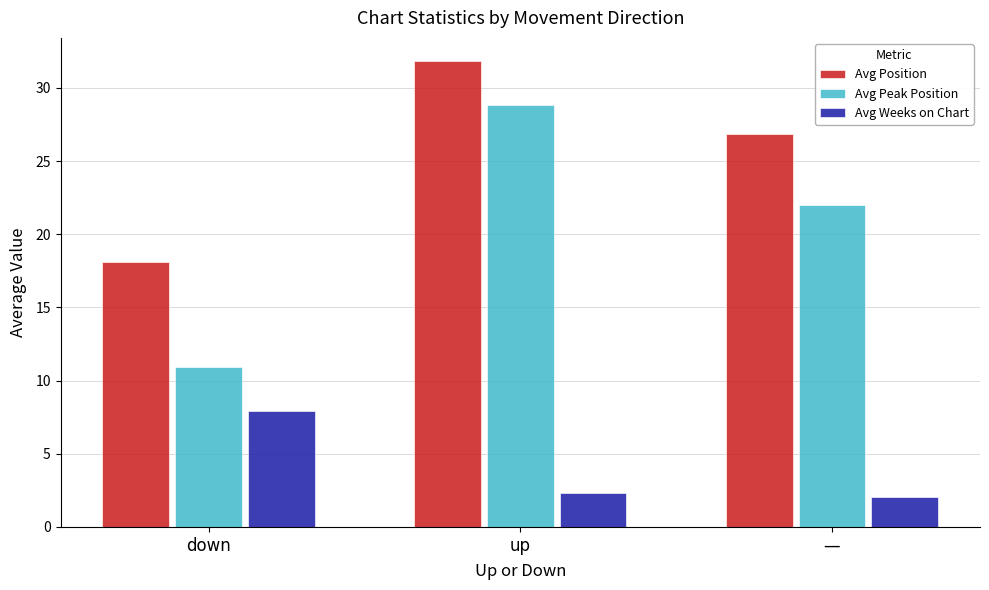

Reading left to right, transcribe all the data shown in this chart.

Avg Position: down=18.1	up=31.8	—=26.8
Avg Peak Position: down=10.9	up=28.8	—=22.0
Avg Weeks on Chart: down=7.9	up=2.3	—=2.0